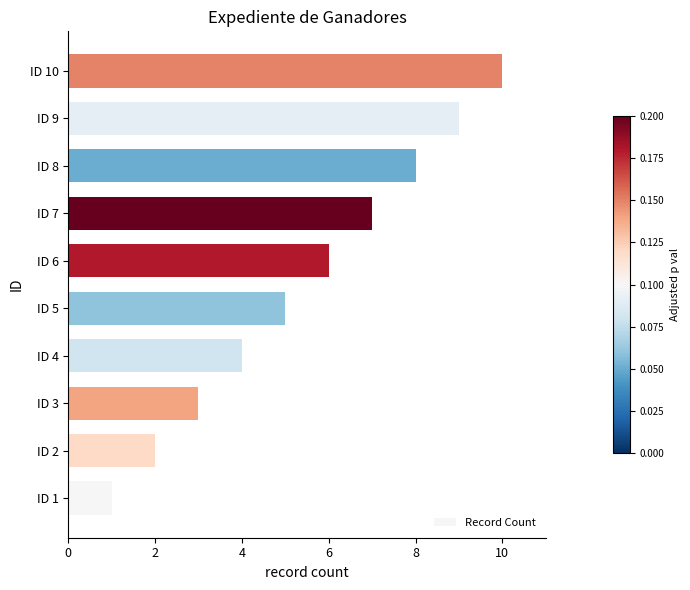

How many distinct data groups are displayed?

1